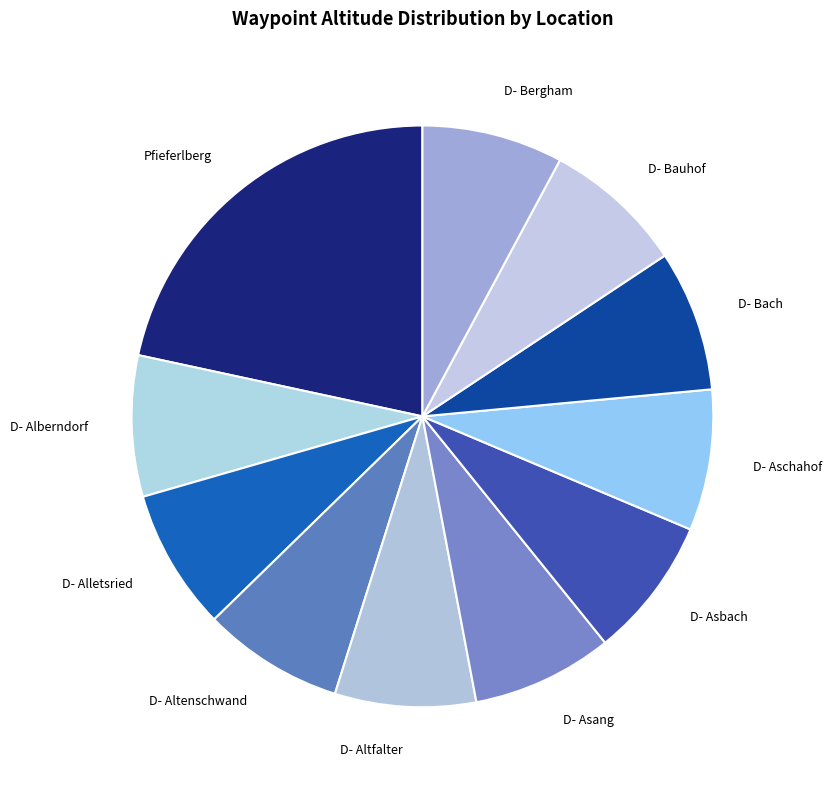

Approximately how many times larger is the value at D- Alberndorf compared to D- Alletsried?

1.0